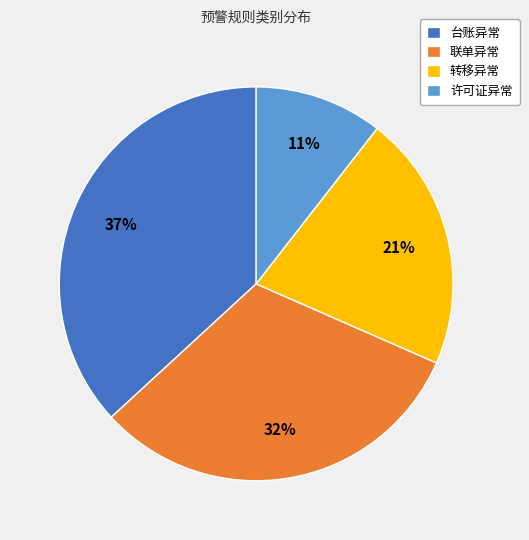

To the nearest percent, what percentage of the pie is 台账异常?

37%